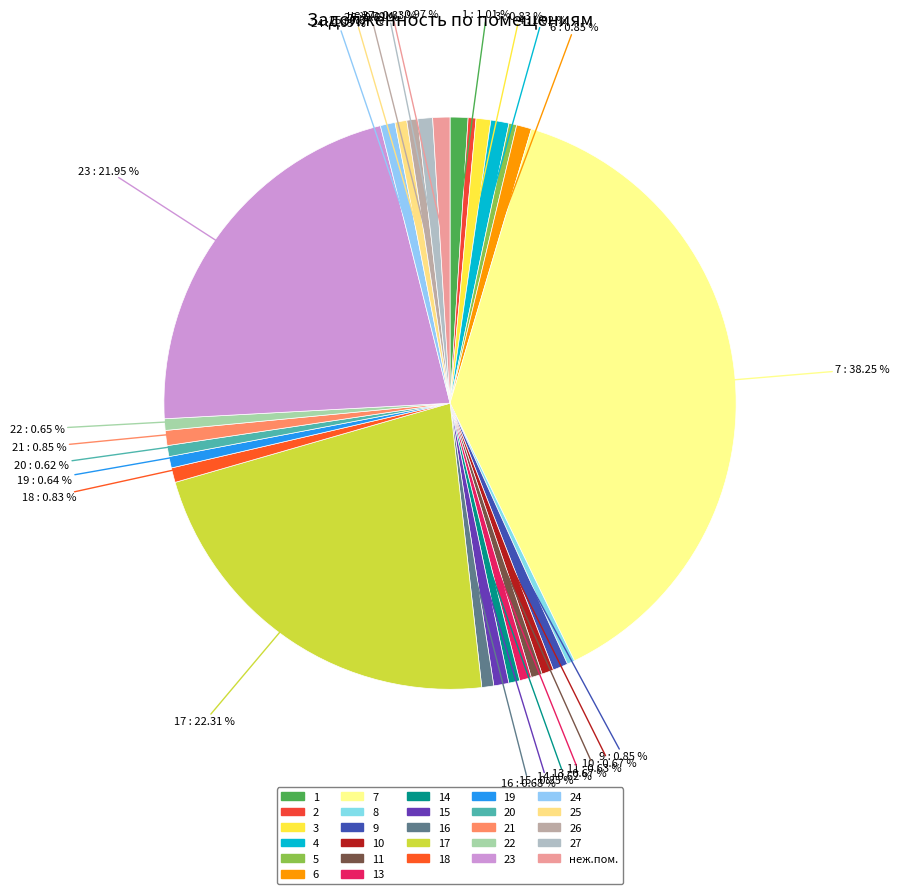

How many segments does this pie chart have?

27